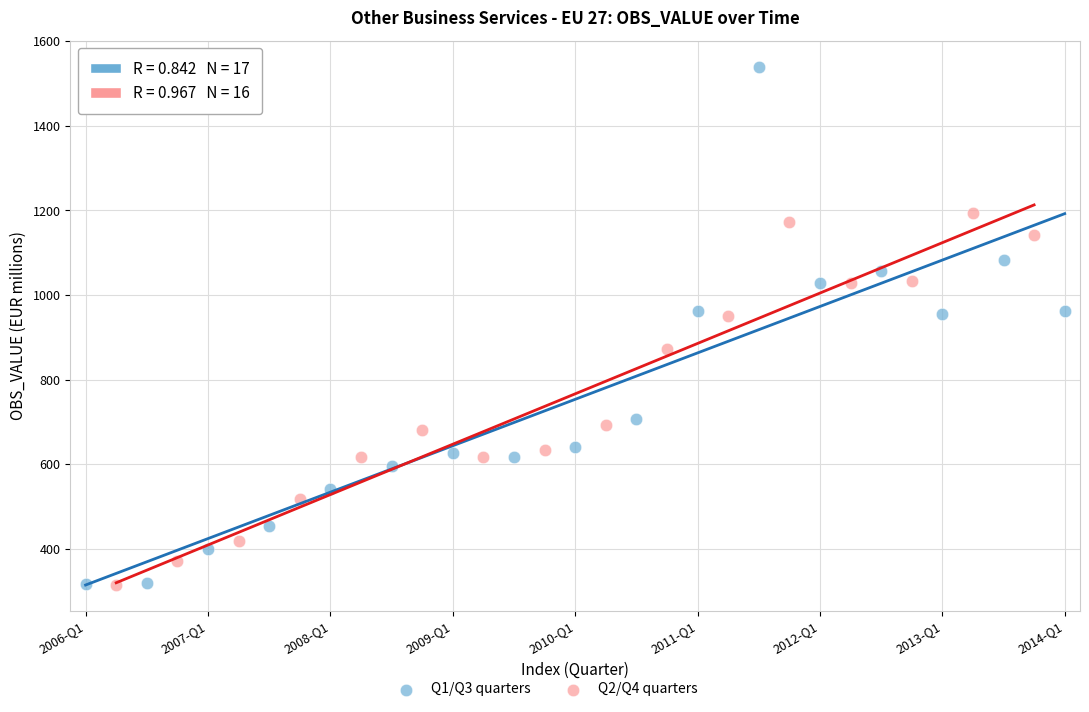

Which series has the largest Y range (max minus min)?

Q1/Q3 quarters